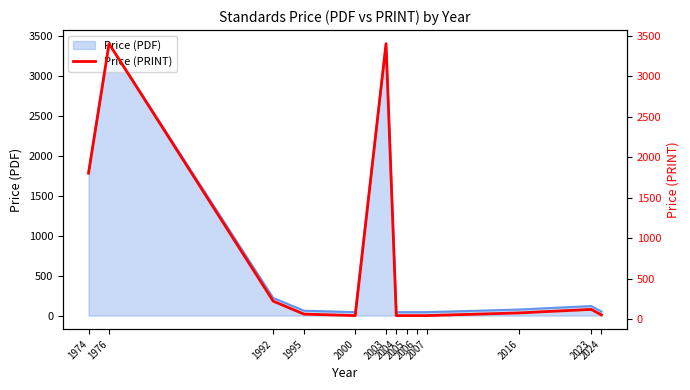

How many values are below 61?

6